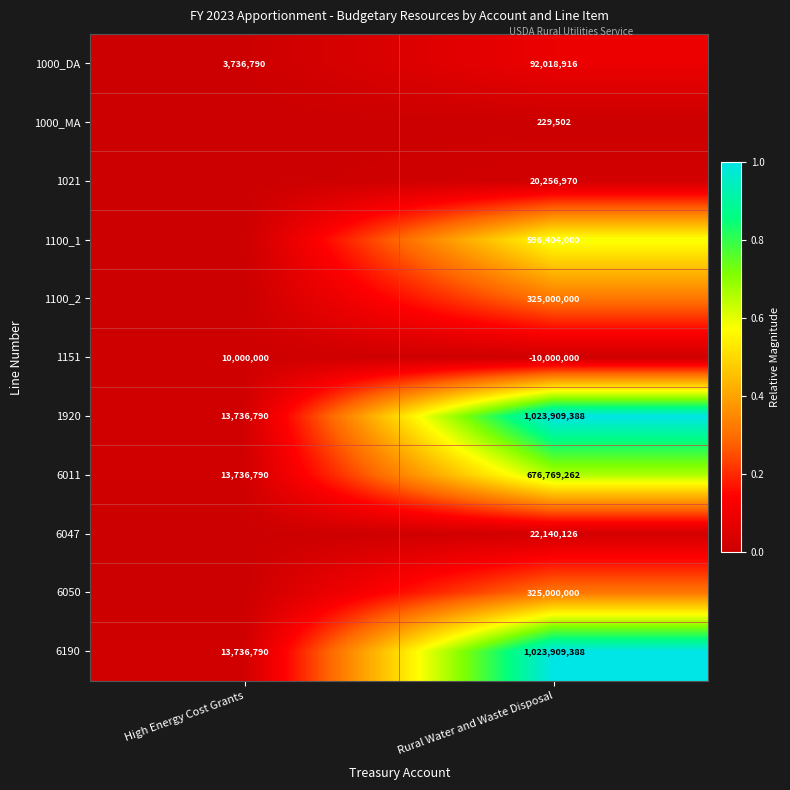

Is the value of 1000_MA at Rural Water and Waste Disposal greater than the value of 1000_DA at High Energy Cost Grants?

No